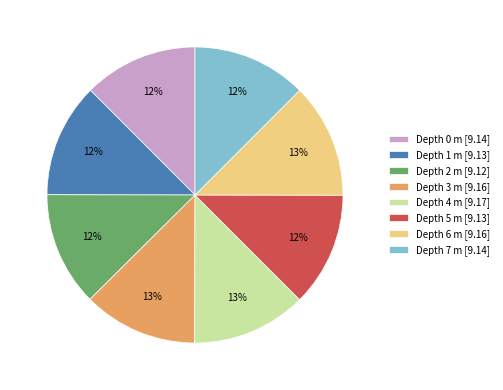

Approximately how many times larger is the value at Depth 2 m [9.12] compared to Depth 7 m [9.14]?

1.0